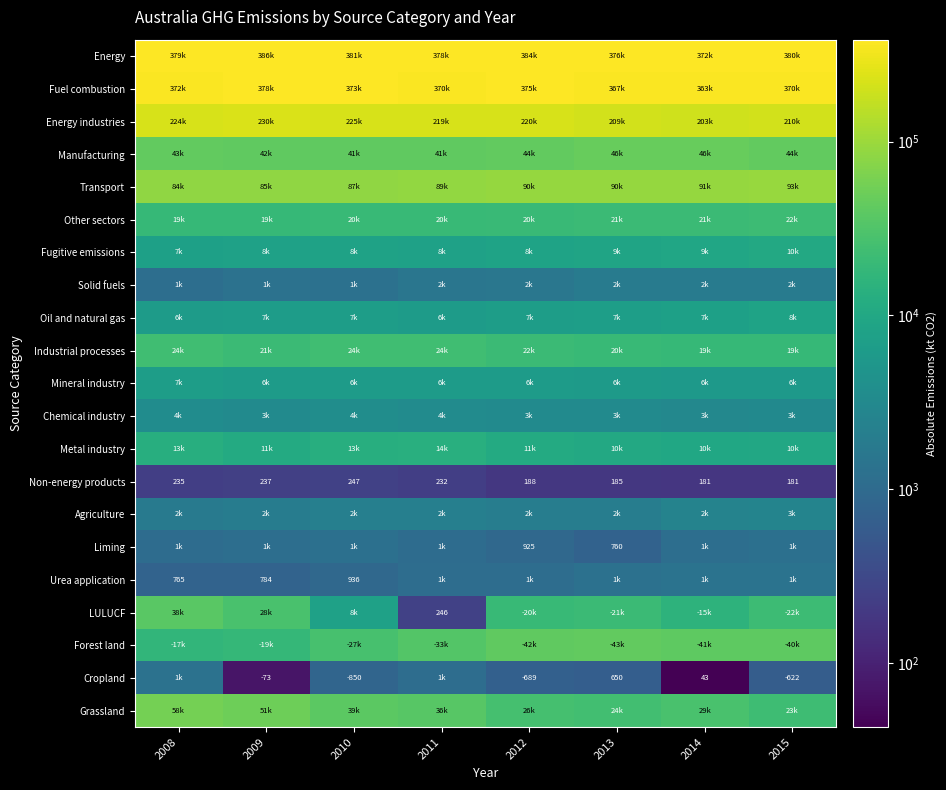

Which category has the lowest value across all series?

2014